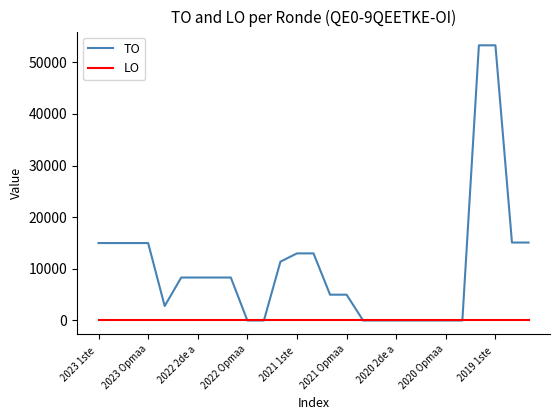

What is the maximum value shown in the chart?

53300